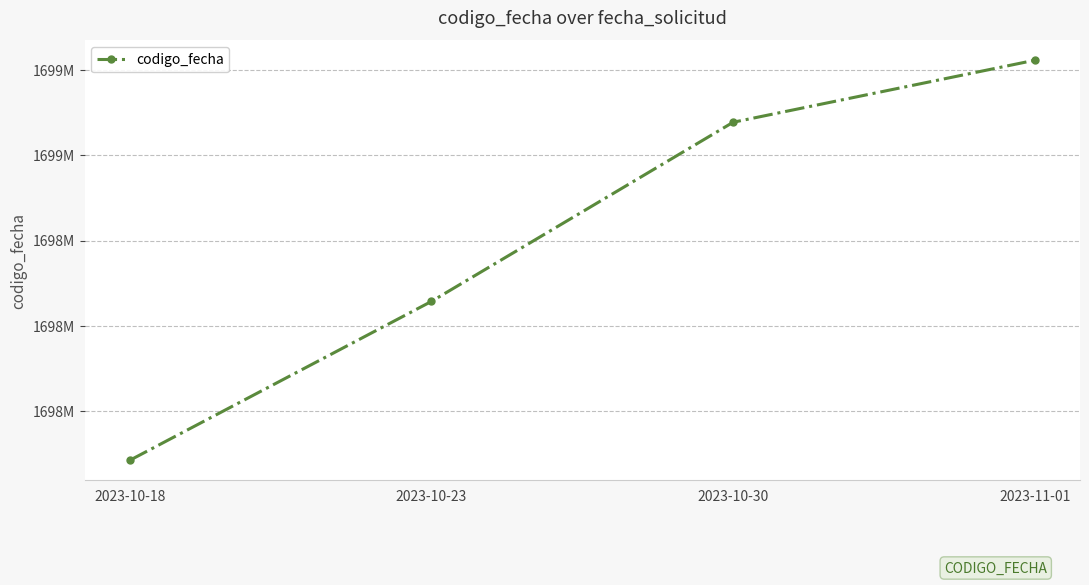

Between 2023-10-23 and 2023-10-18, which is larger?

2023-10-23